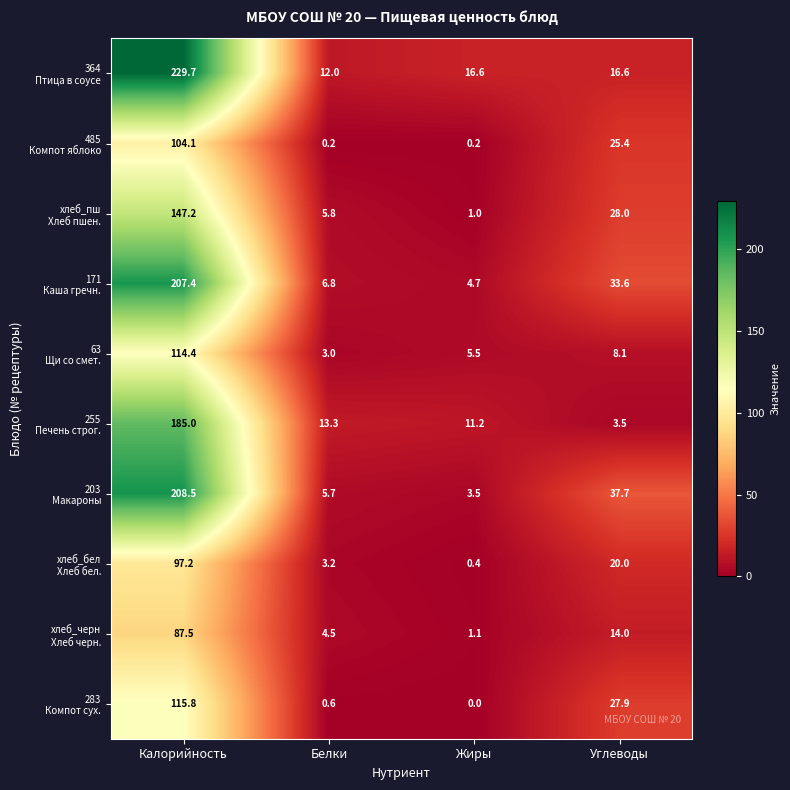

What is the total value across all series at Калорийность?

1496.8